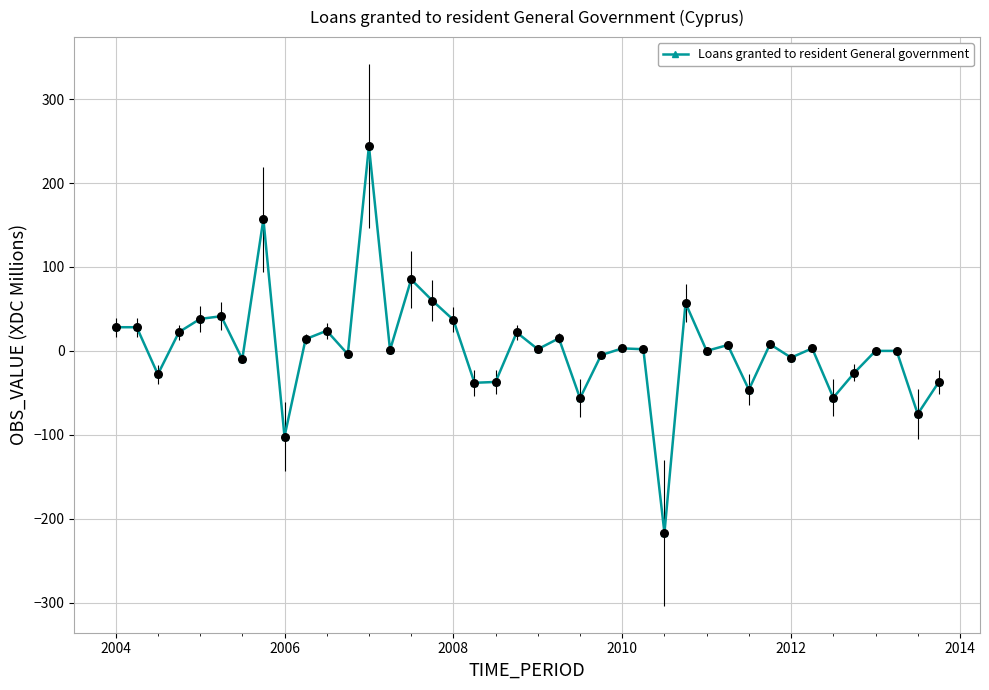

What is the value of the 22nd point from the left?

15.0